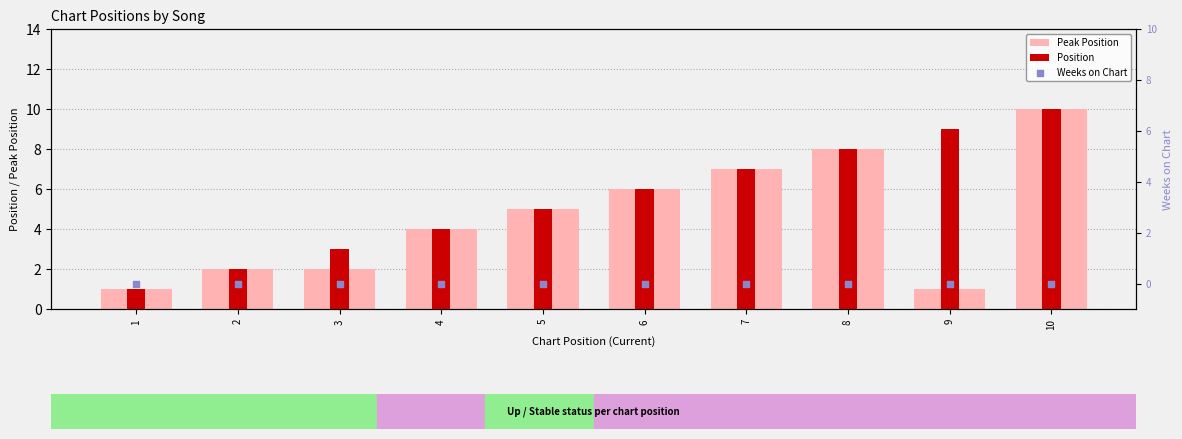

Which series reaches the minimum Y coordinate?

Weeks on Chart